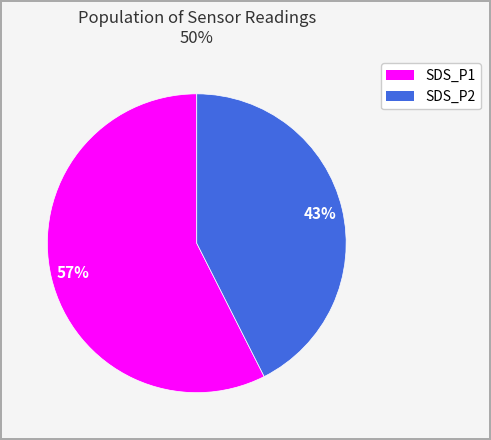

Combined, do SDS_P1 and SDS_P2 account for over 50%?

Yes